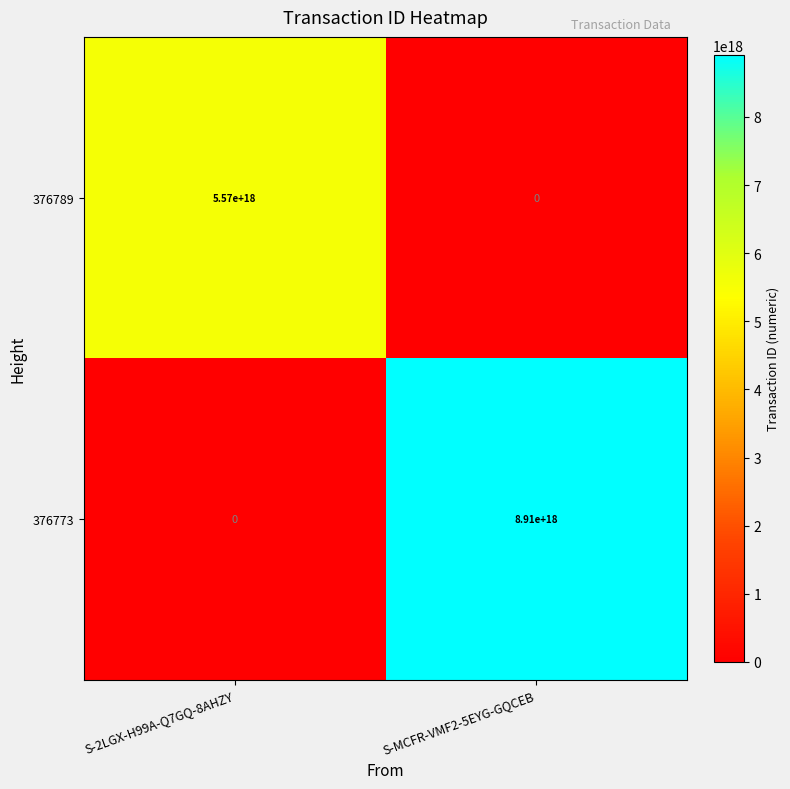

Where is 376789 nearest to the value 2785000000000000000?

S-2LGX-H99A-Q7GQ-8AHZY